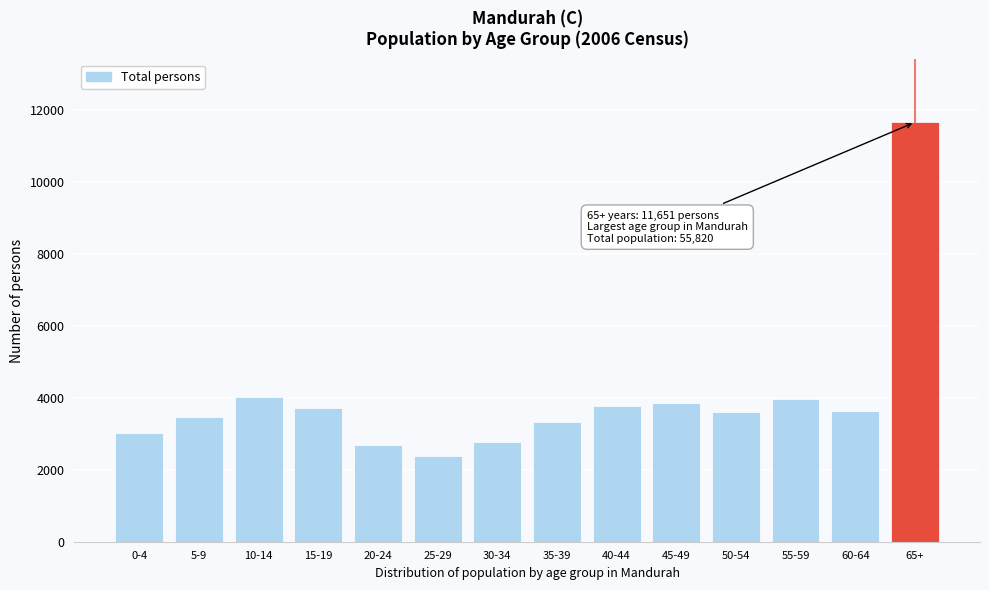

What is the label of the 11th bar from the left?

50-54